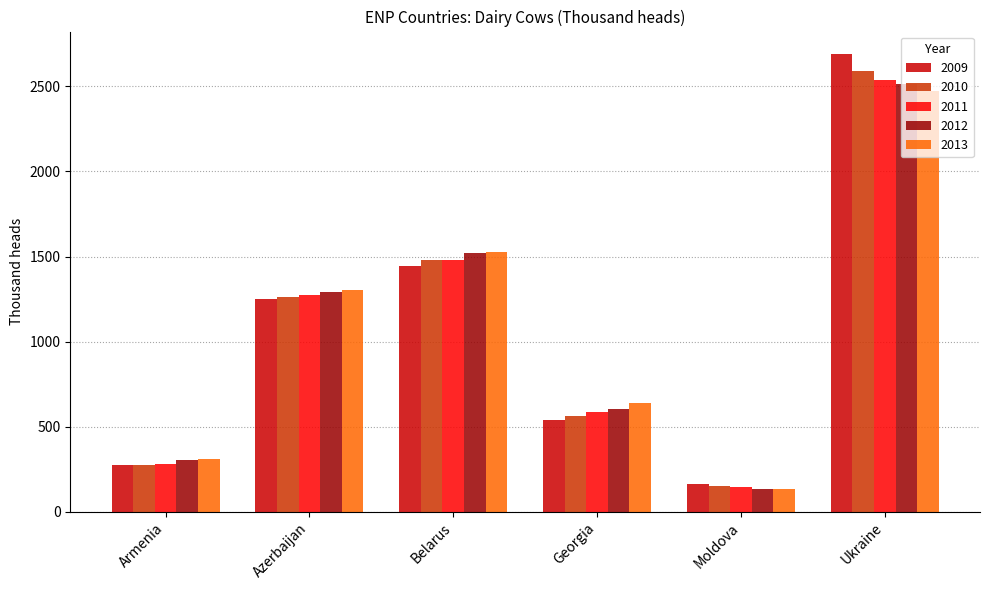

How many bars are there in each group?

5